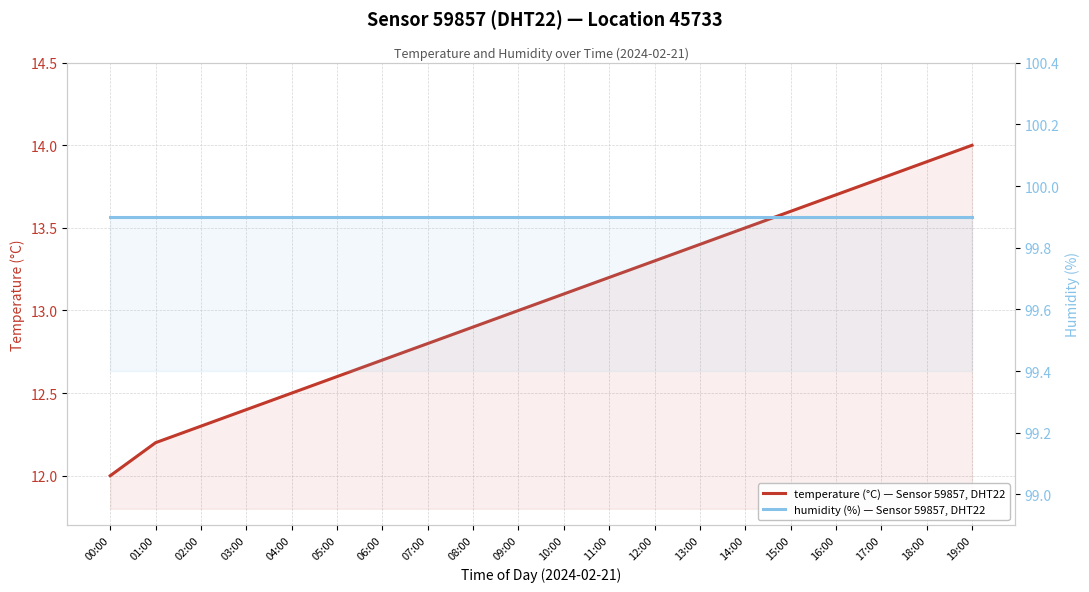

At which category does the chart reach its peak across all series?

00:00